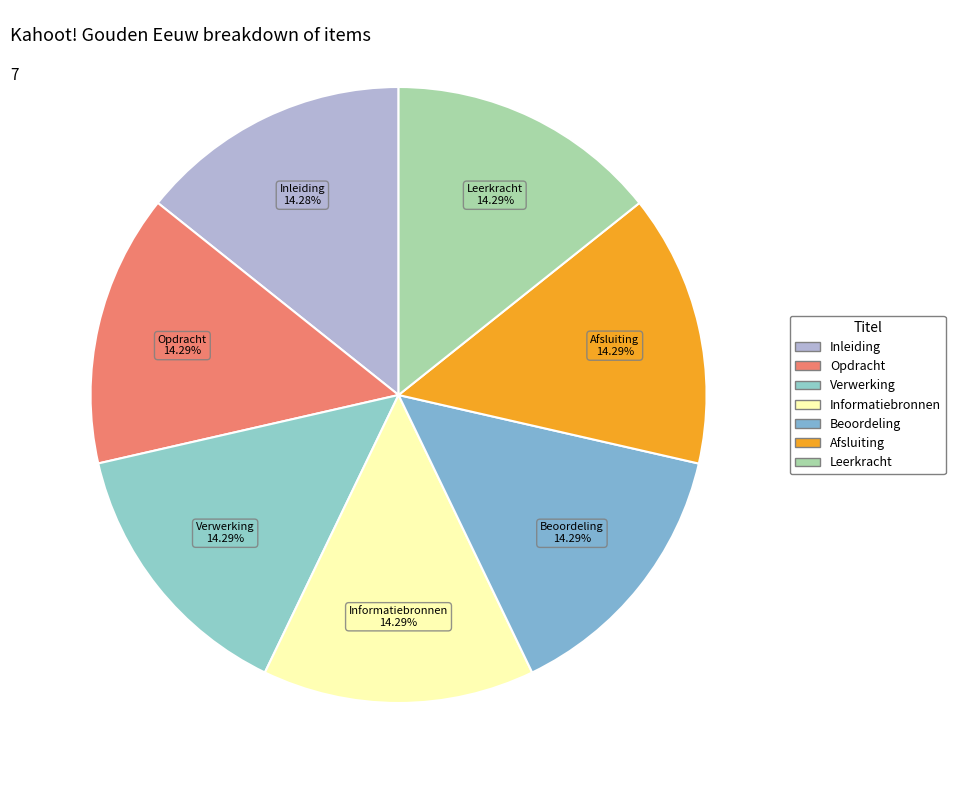

Do Afsluiting and Inleiding together represent more than half of the pie?

No